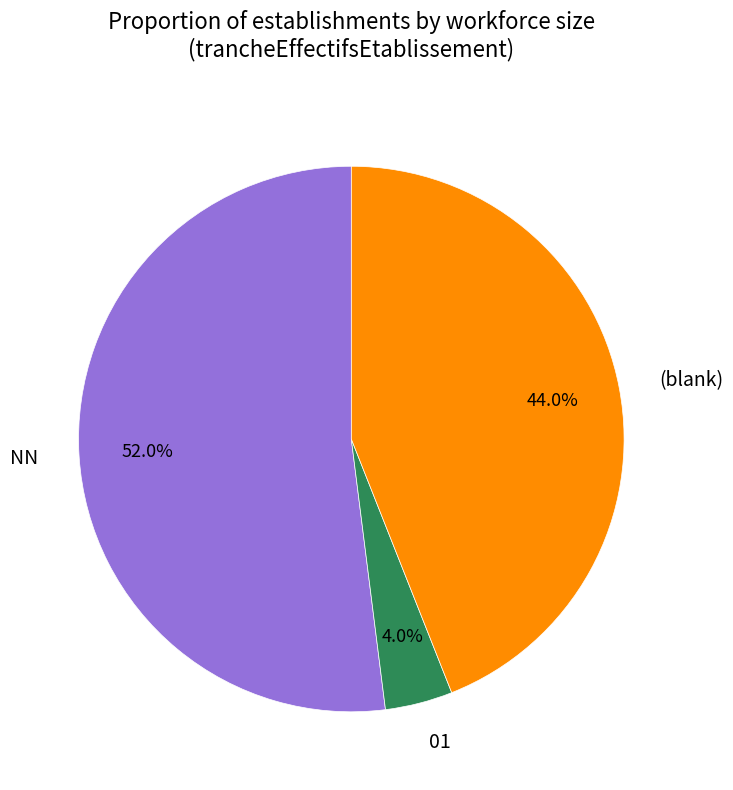

To the nearest percent, what percentage of the pie is NN?

52%